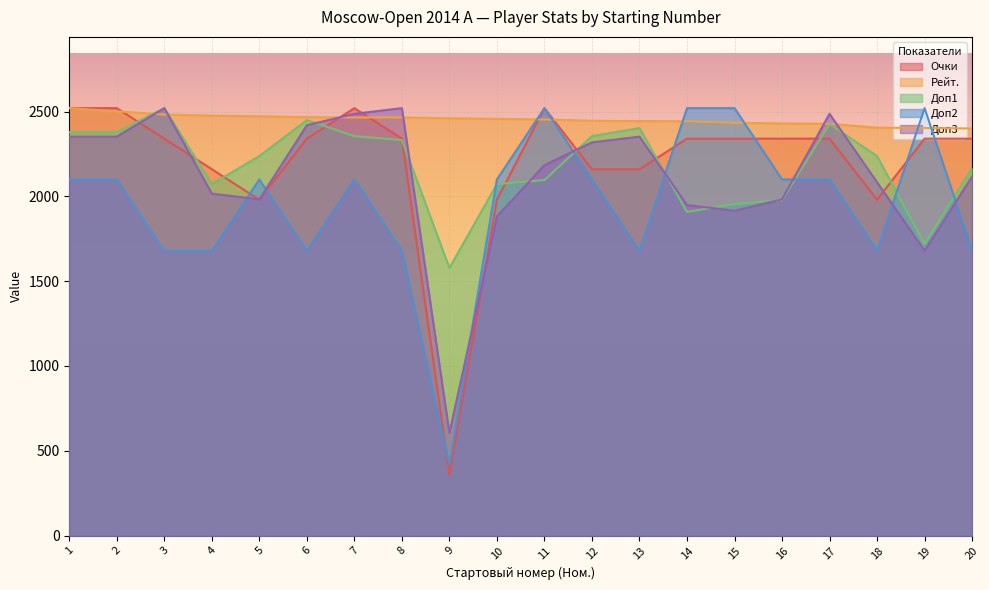

Read the Доп1 value at 8.

2331.6